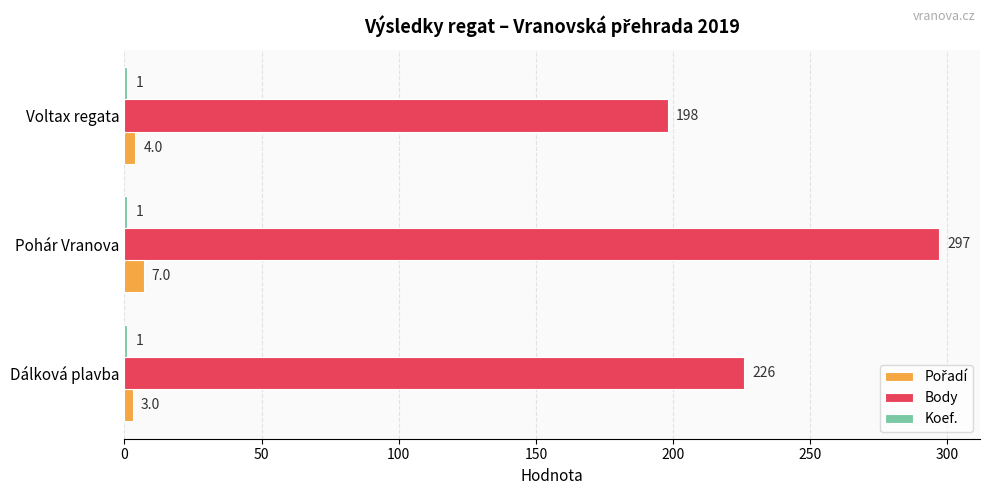

The value of Body at Pohár Vranova is 507. True or false?

False